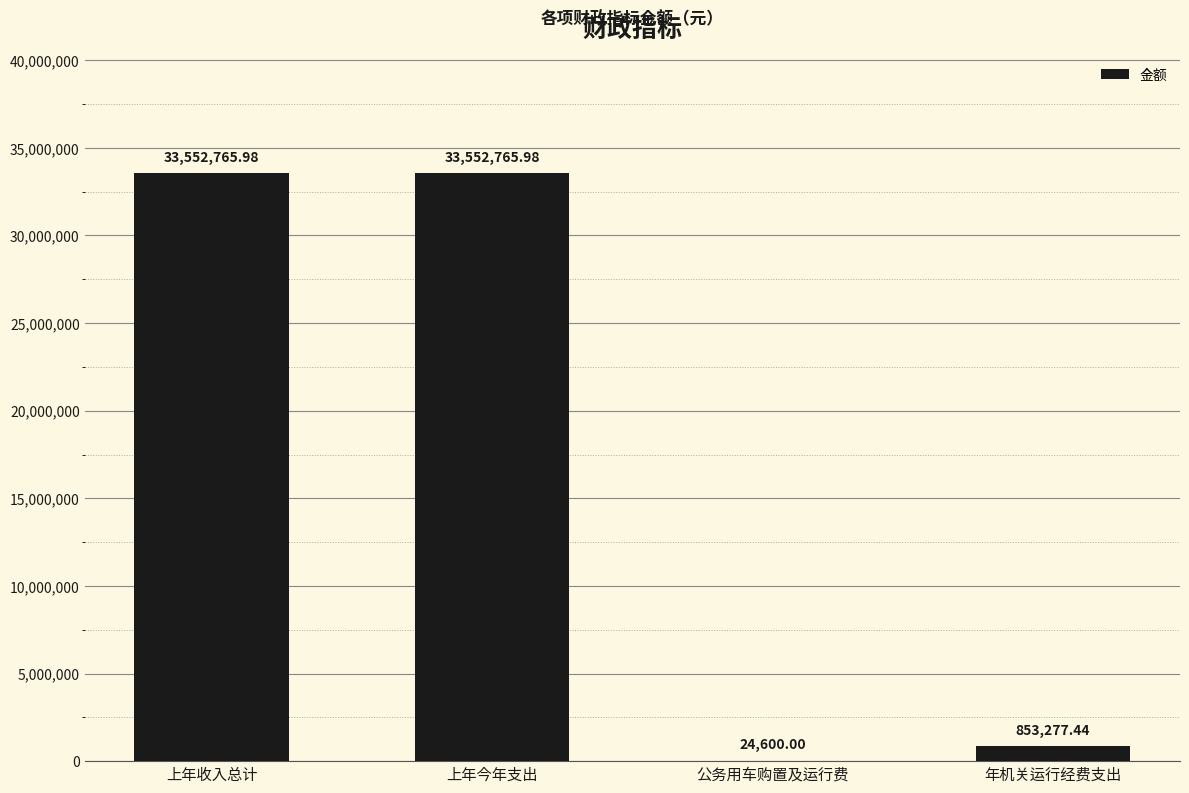

What is the sum of the values at 年机关运行经费支出 and 上年收入总计?

34406043.4